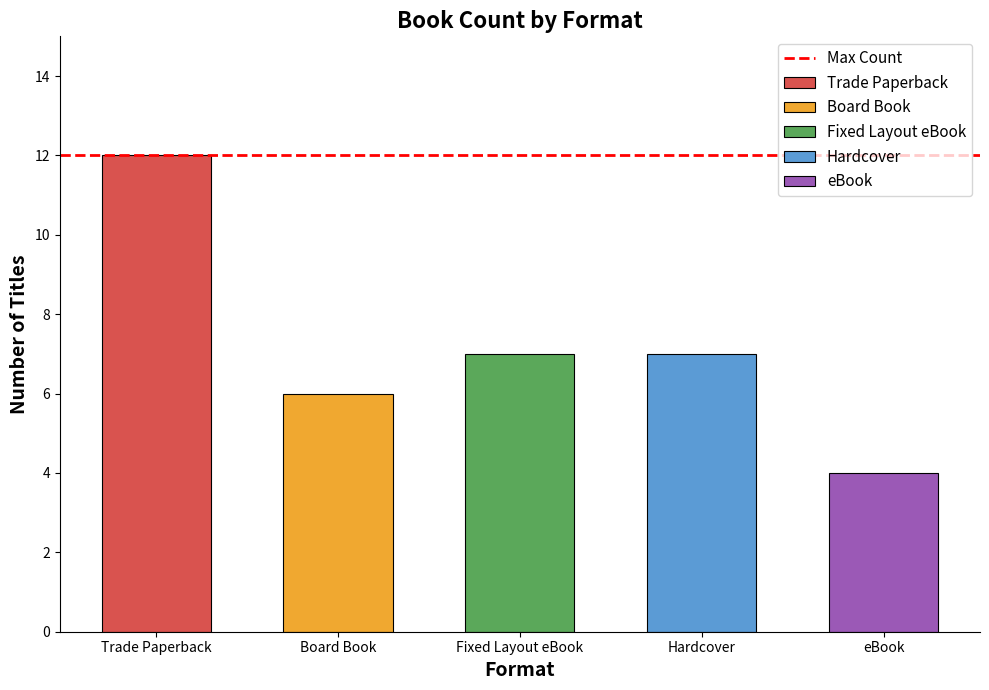

How many bars are there in total?

5